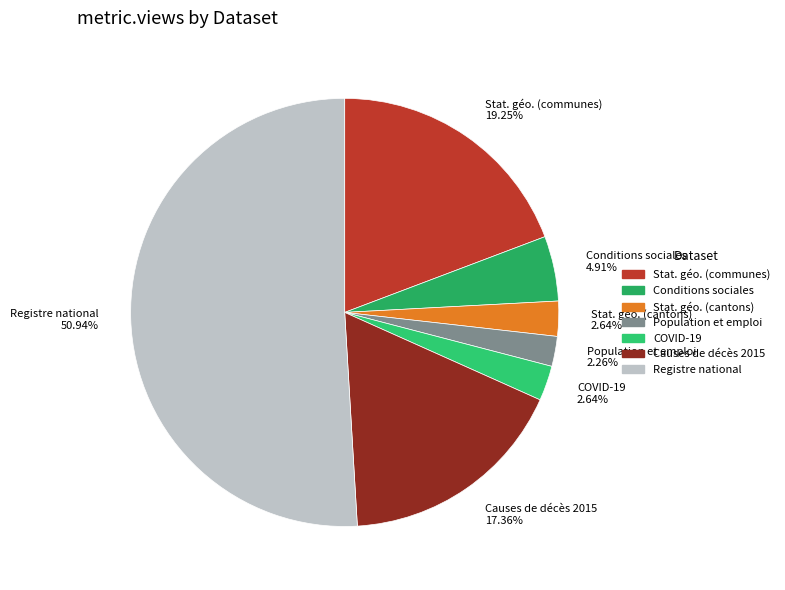

Which category accounts for the majority?

Registre national 50.94%